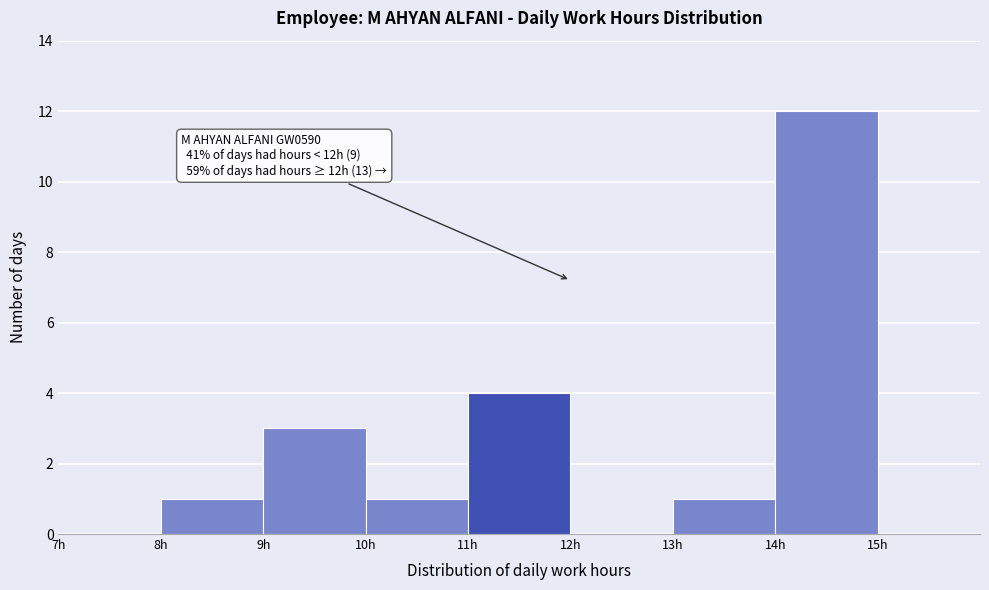

Which range on the x-axis has the tallest bar?

14 to 15